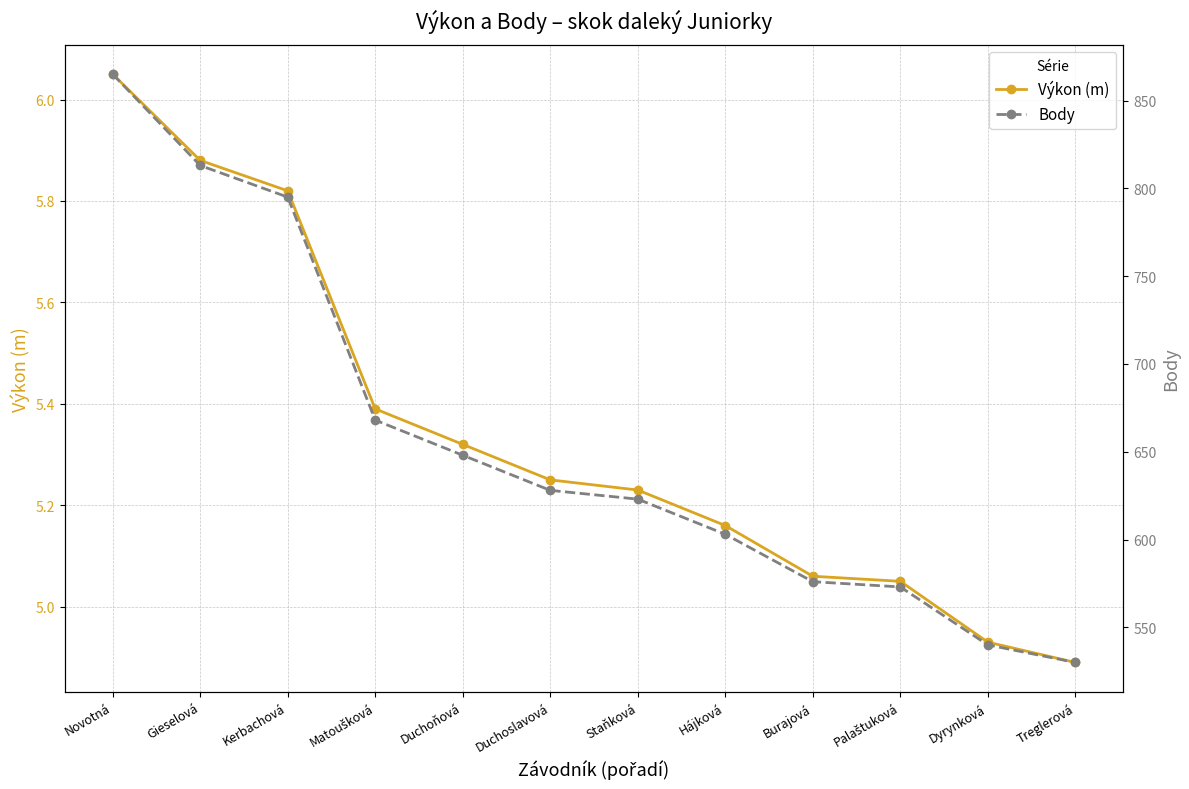

True or false: Výkon (m) has more than 0 points higher than both neighbors.

False